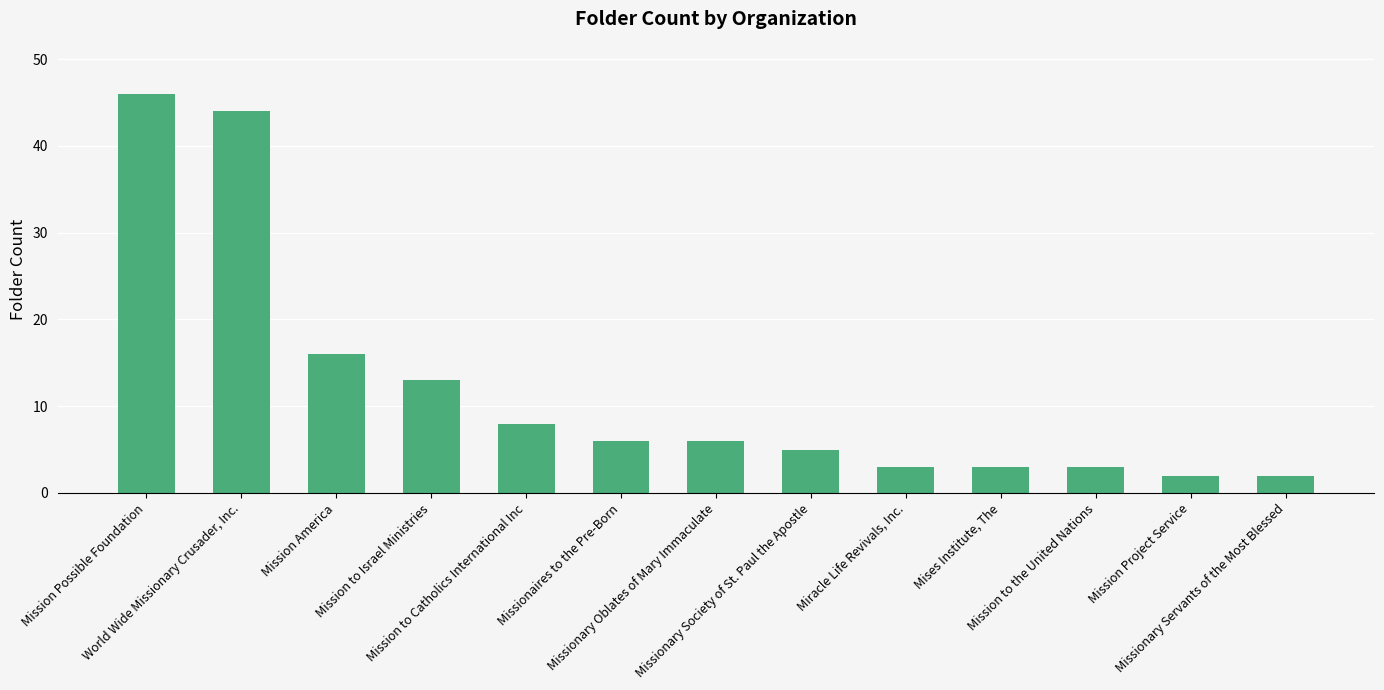

What is the difference between the maximum and minimum values?

44